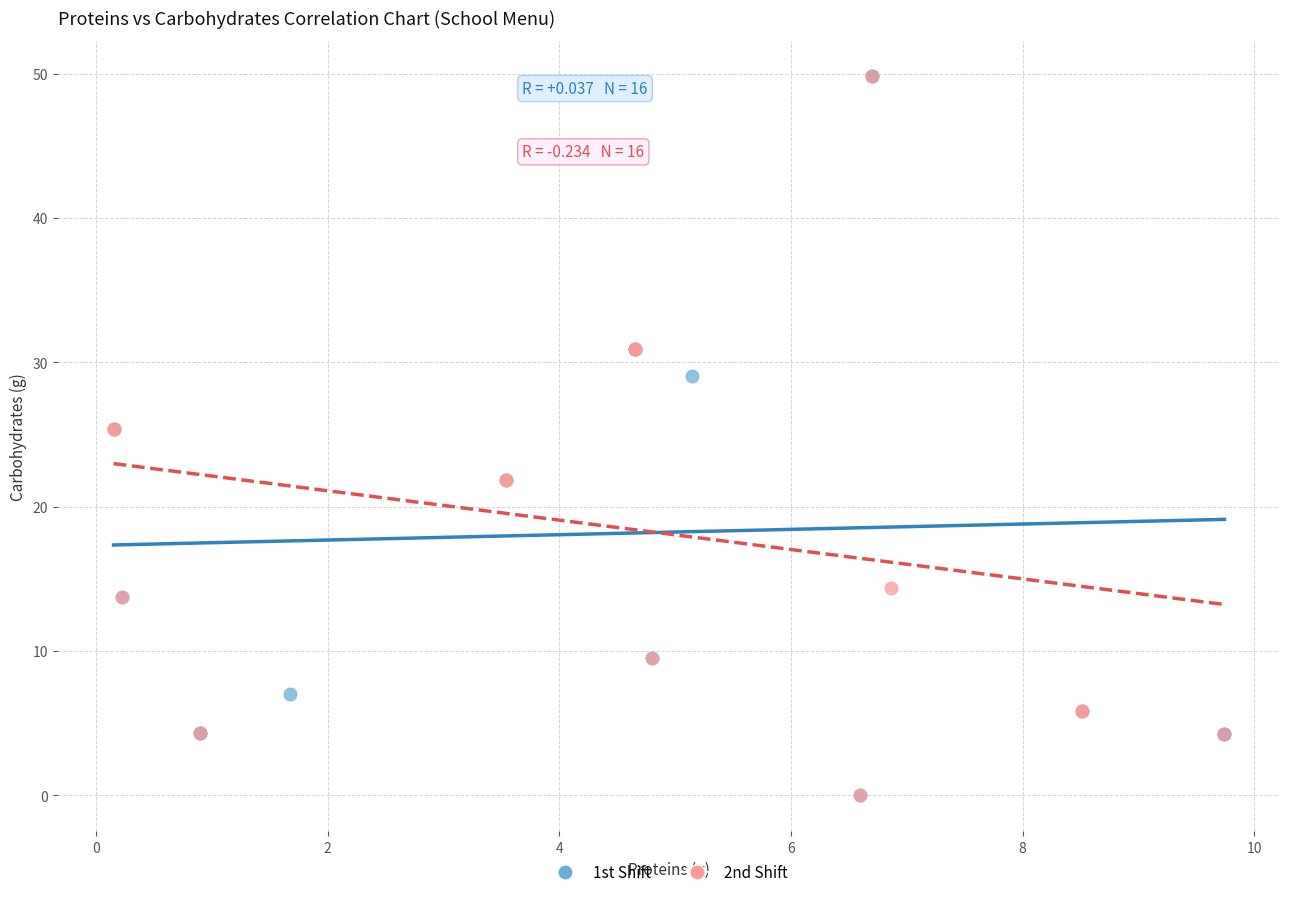

What are all the series names shown in the legend?

1st Shift, 2nd Shift